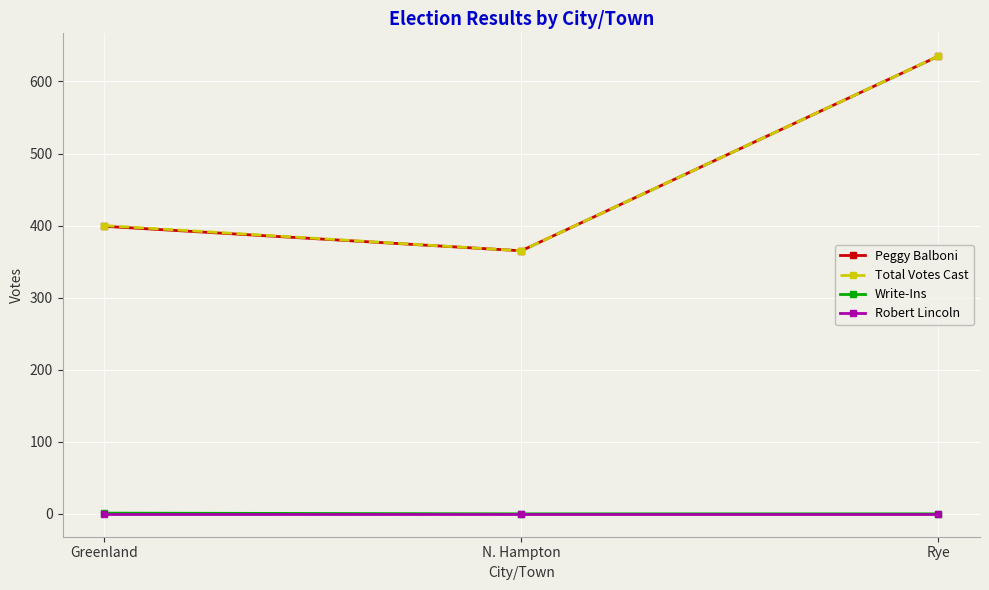

List the labels in order of Peggy Balboni value, smallest first.

N. Hampton, Greenland, Rye